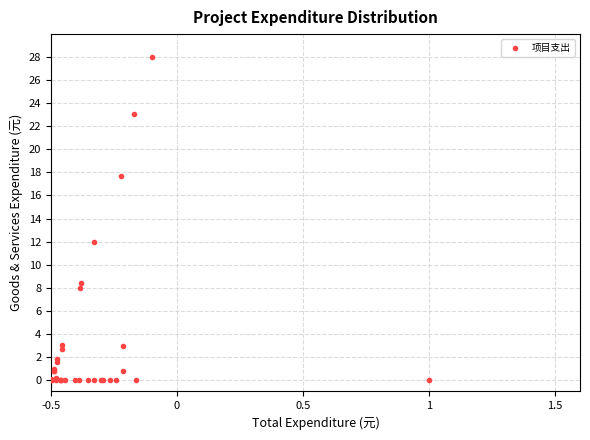

What Y value in the scatter plot is closest to 14?

12.0